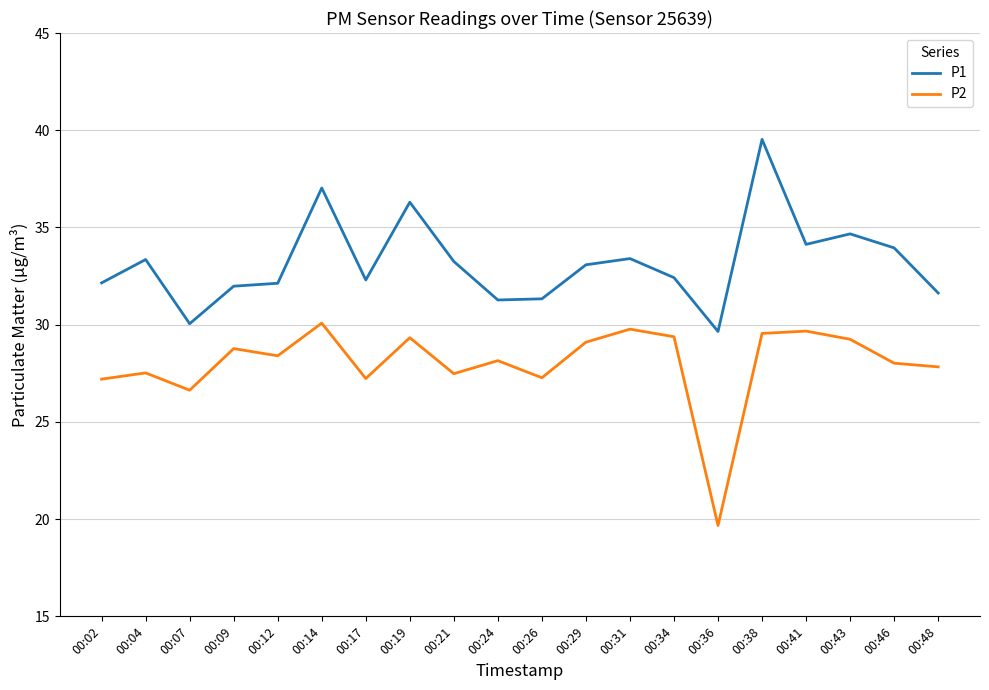

What is the difference between the maximum and minimum values in the P1 series?

9.9